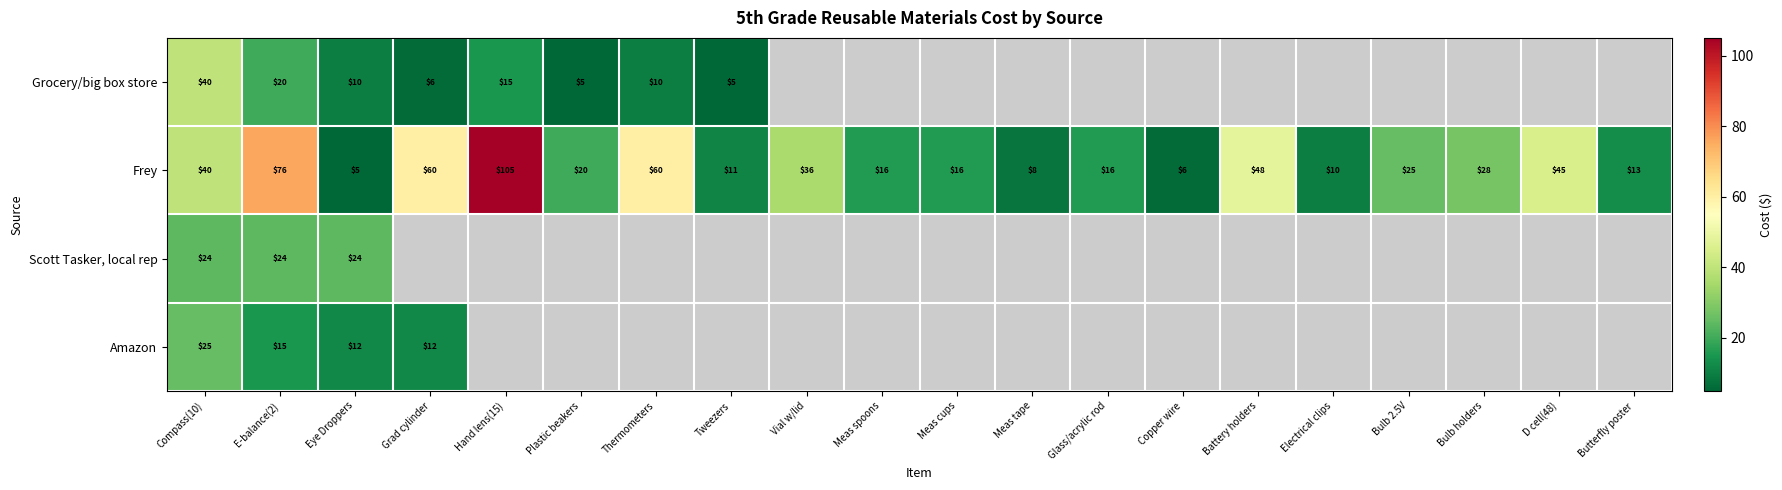

Read the Frey value at Electrical clips, to the nearest 5.

10